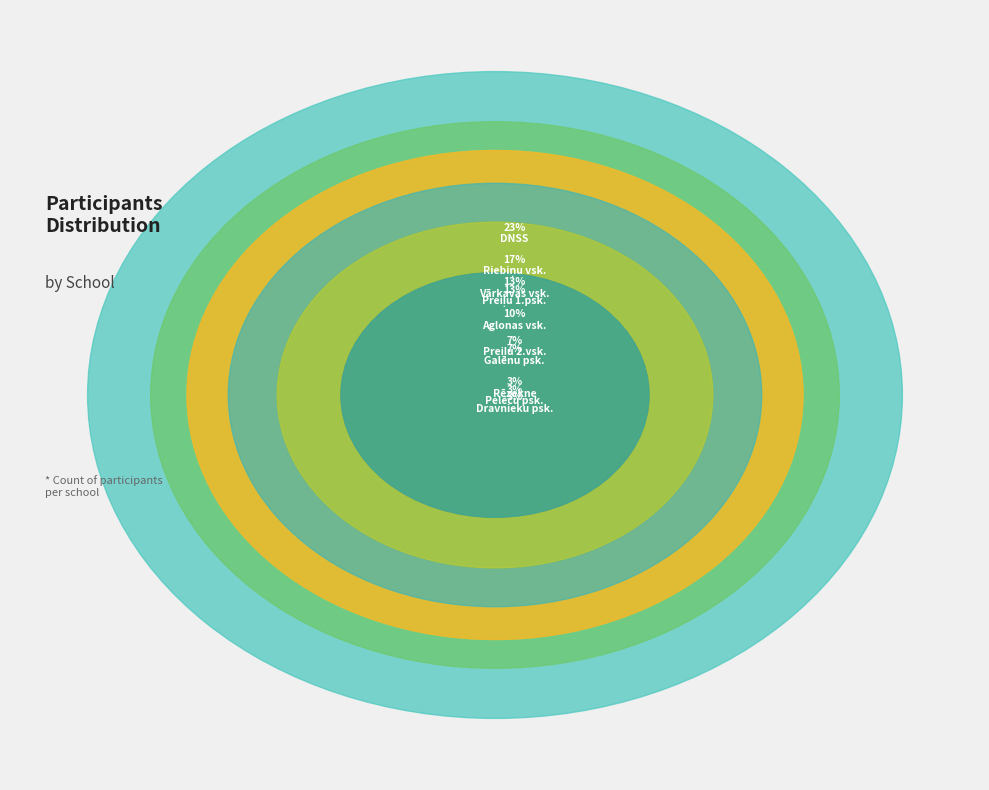

Count the number of slices in the pie.

10